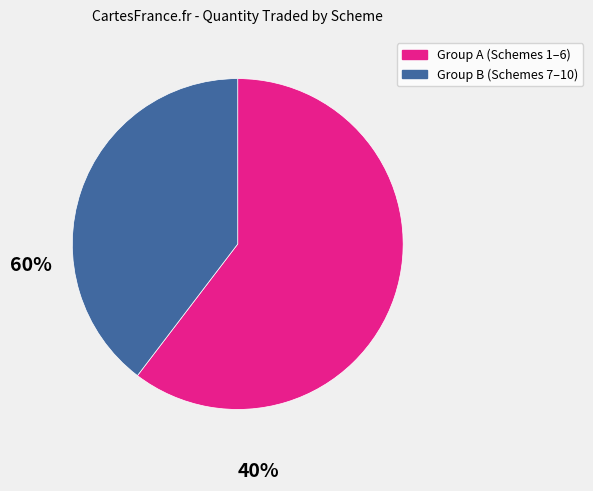

Is there any slice that represents more than half of the pie?

Yes